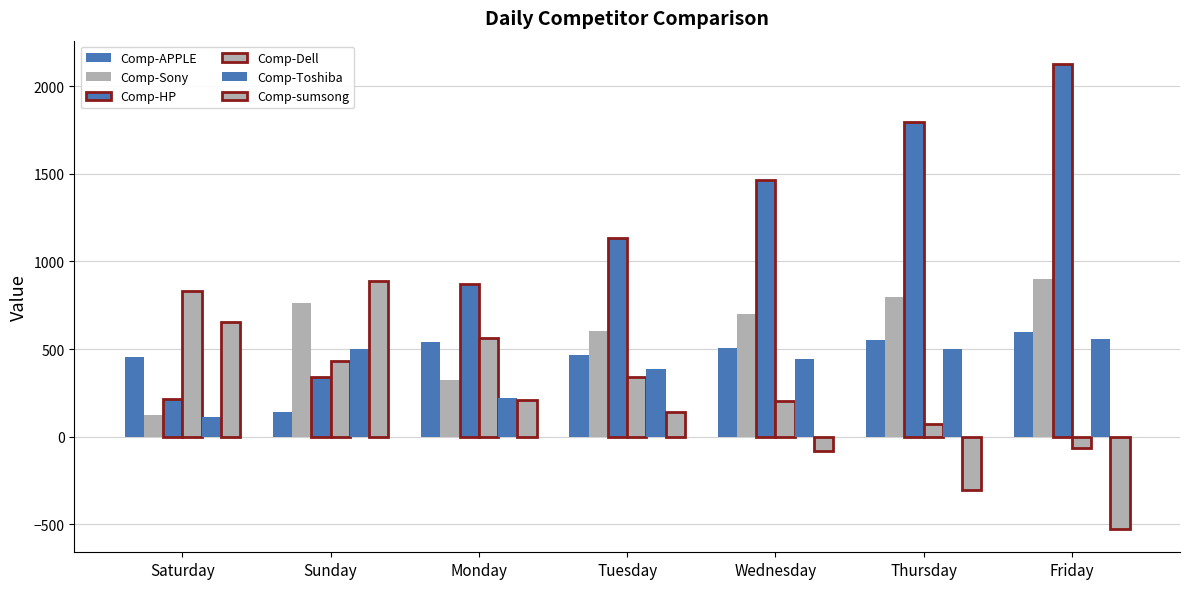

Are the bars grouped side by side (vs. stacked)?

Yes